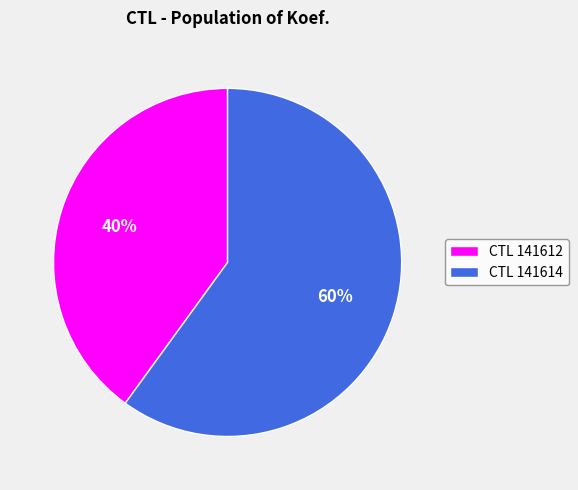

Do CTL 141614 and CTL 141612 together represent more than half of the pie?

Yes